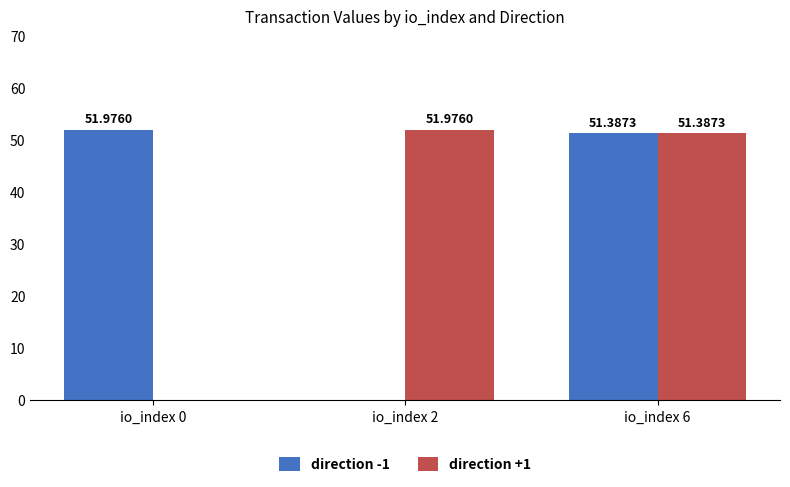

How many categories are shown in the chart?

3